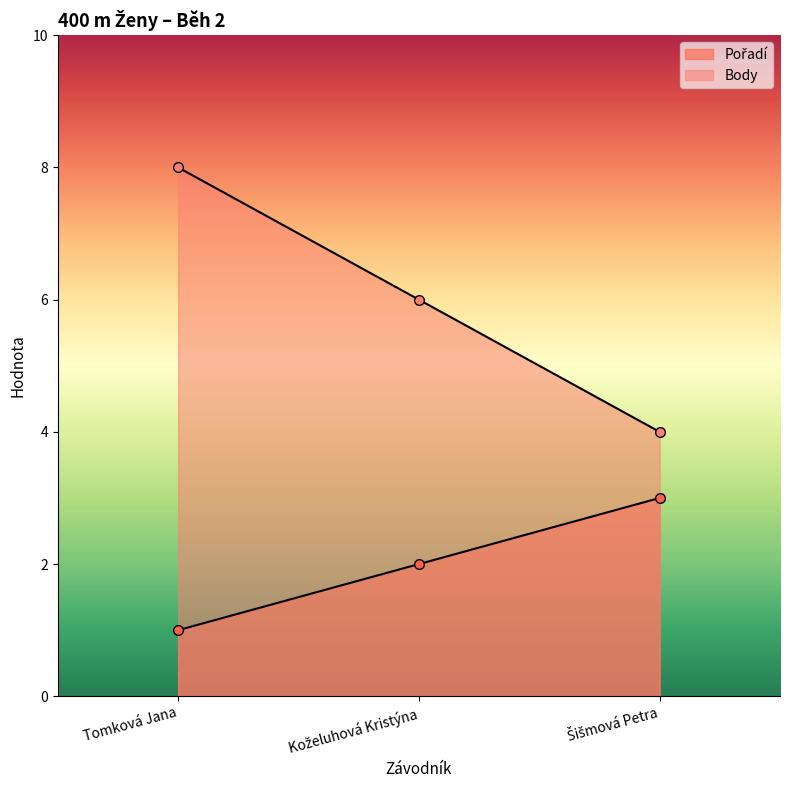

What is the value of the Body point at the 3rd from the left?

4